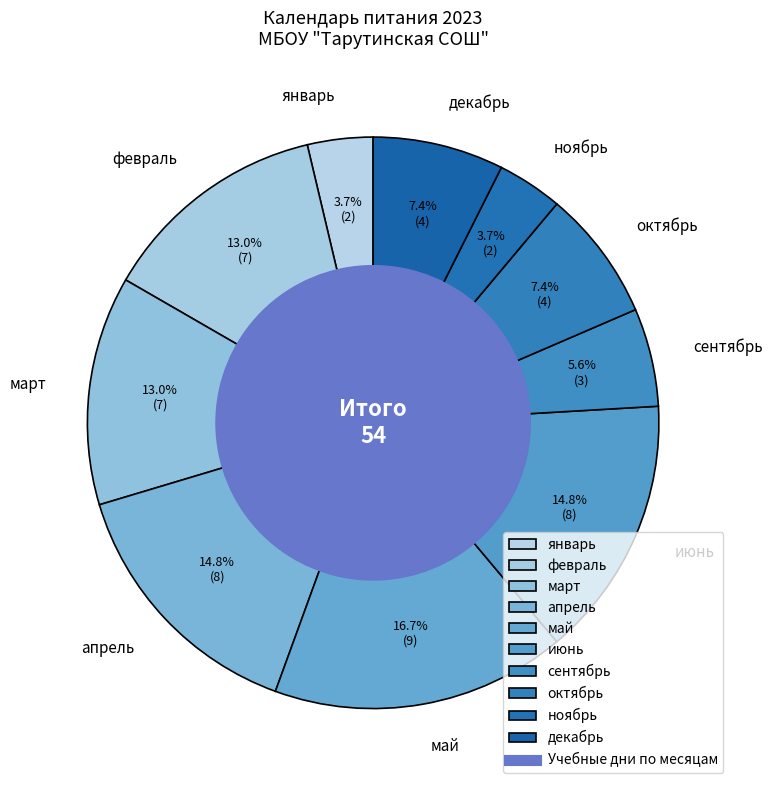

Do февраль and декабрь together represent more than half of the pie?

No